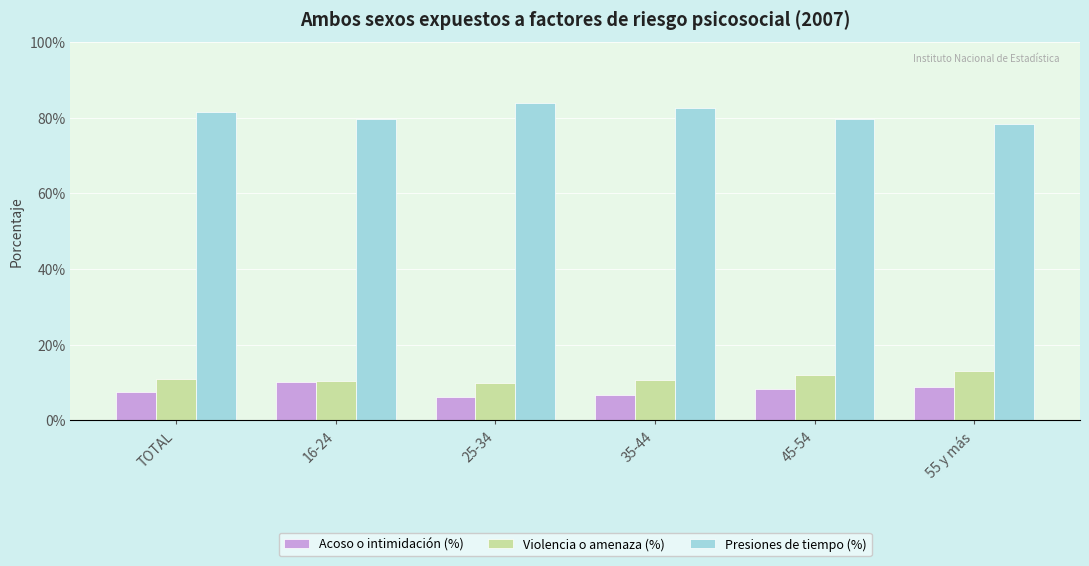

How many groups of bars are there?

6